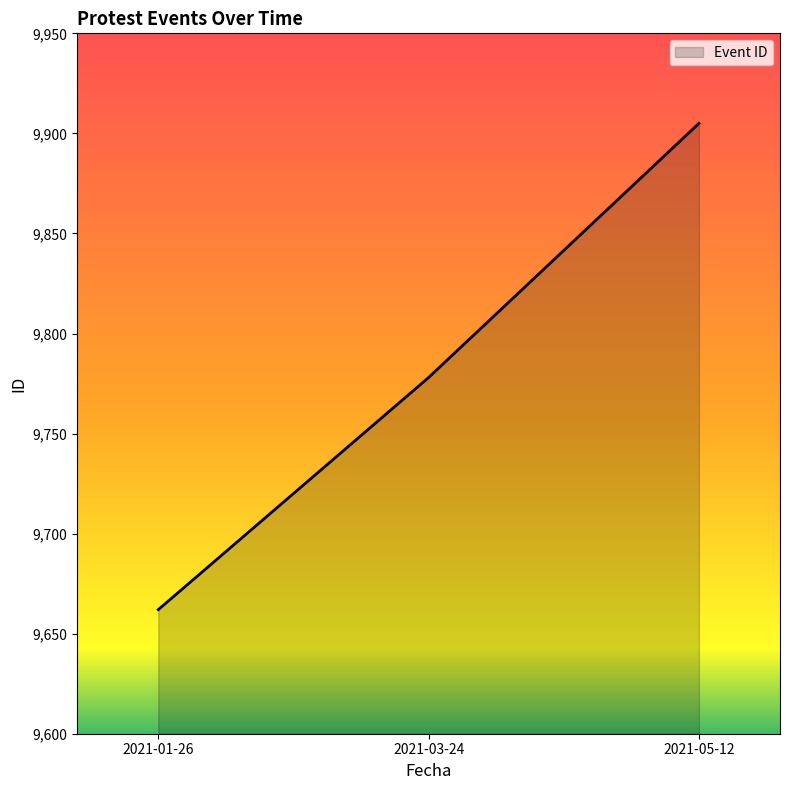

How many lines are shown in the chart?

1